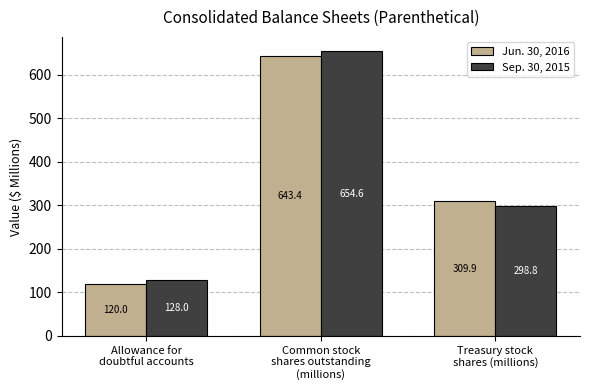

What is the smallest value displayed?

120.0